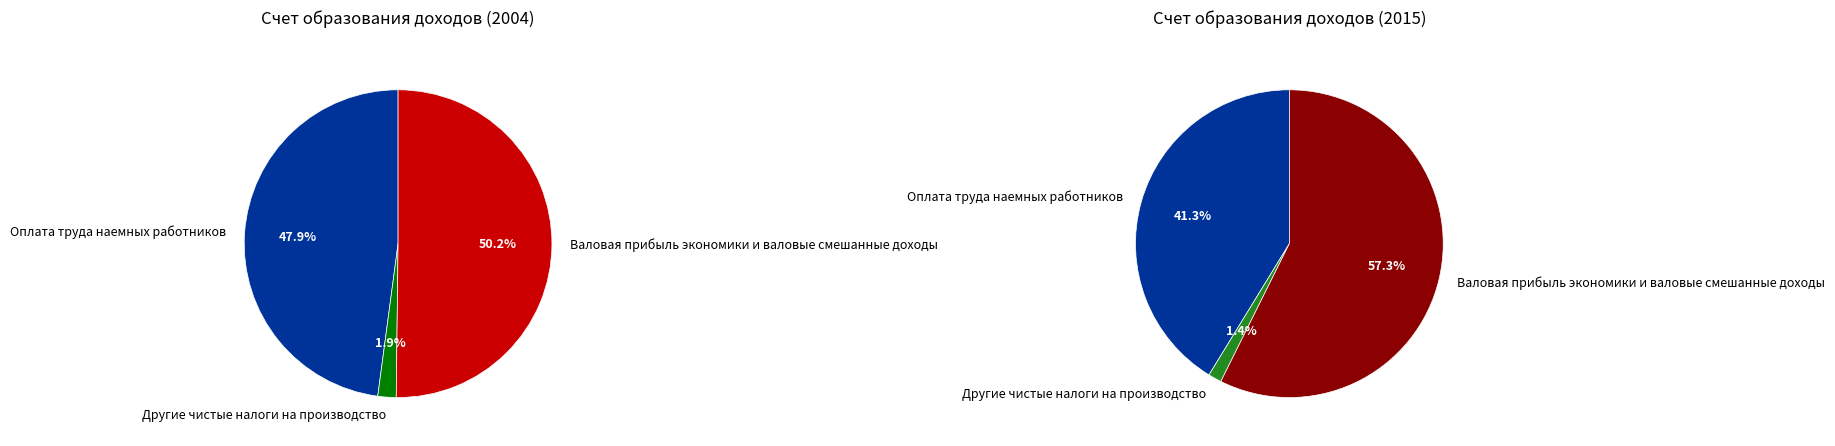

Is Валовая прибыль экономики и валовые смешанные доходы the majority of the pie?

Yes